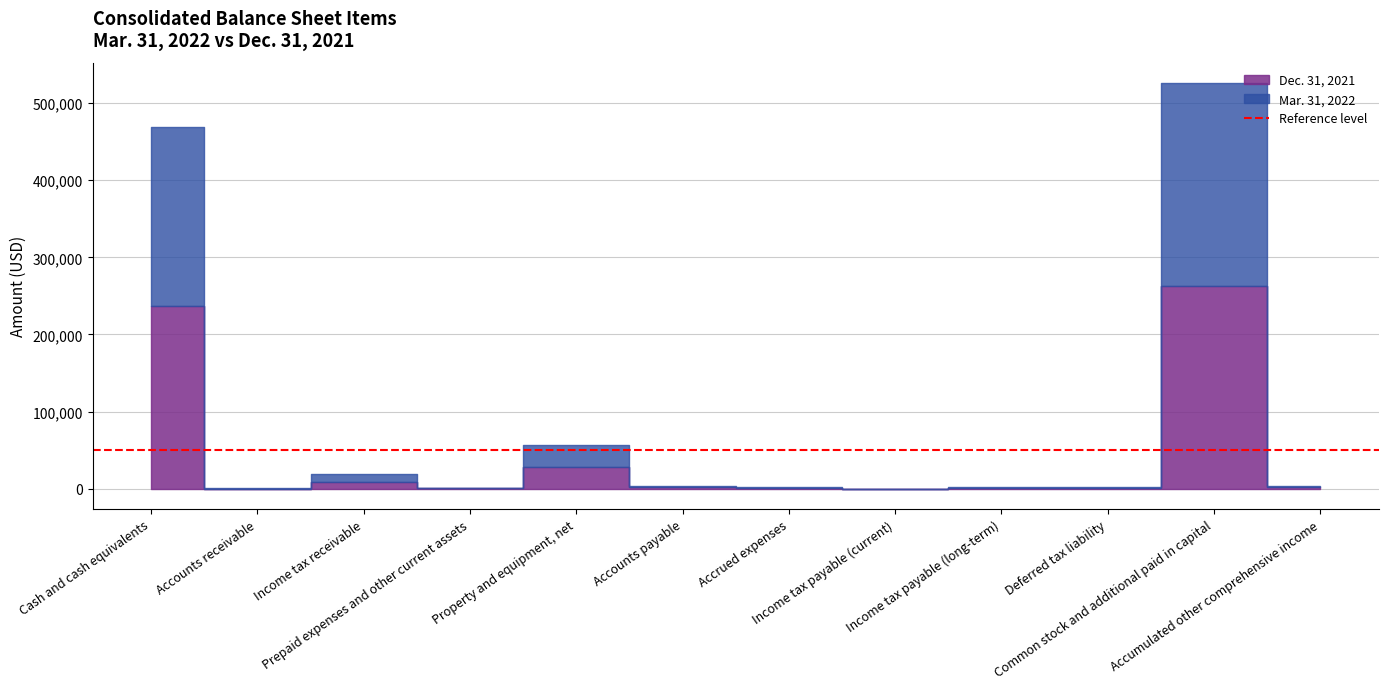

Does the chart have visible grid lines?

Yes